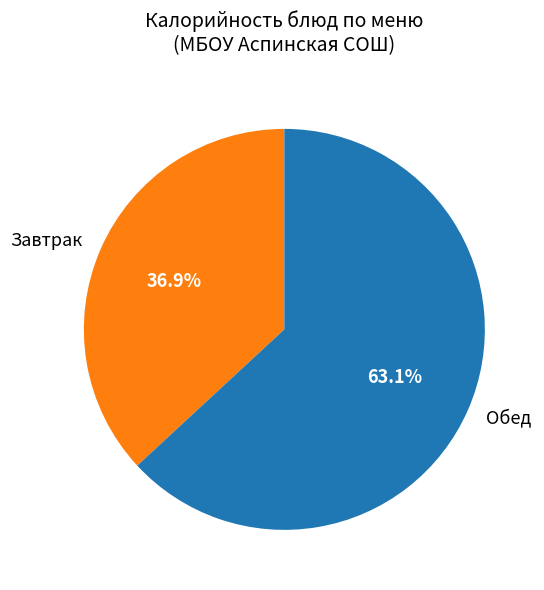

How much of the chart is everything except Завтрак?

63.1%